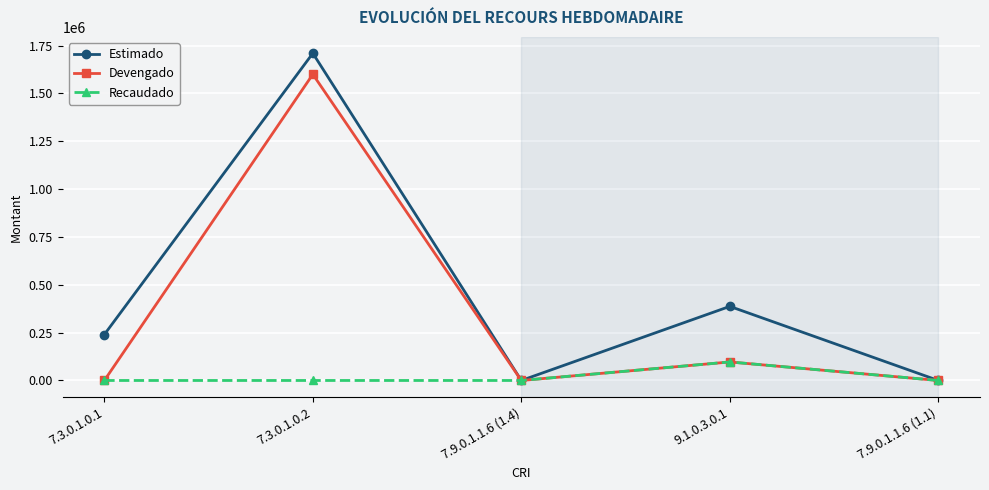

List the series in order of their overall mean, highest first.

Estimado, Devengado, Recaudado